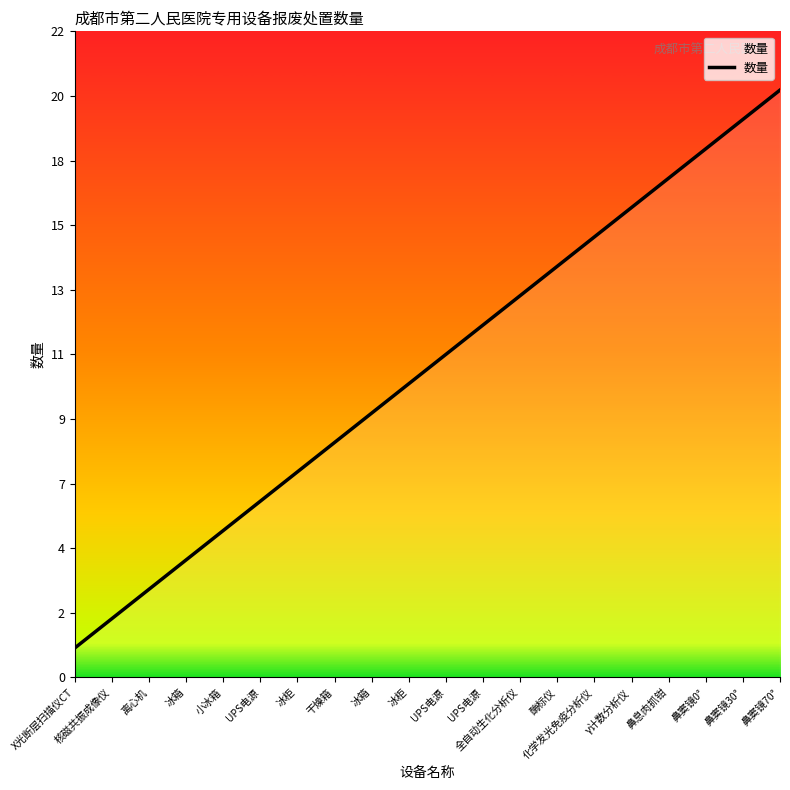

True or false: the data has more than 2 interior local peaks.

False